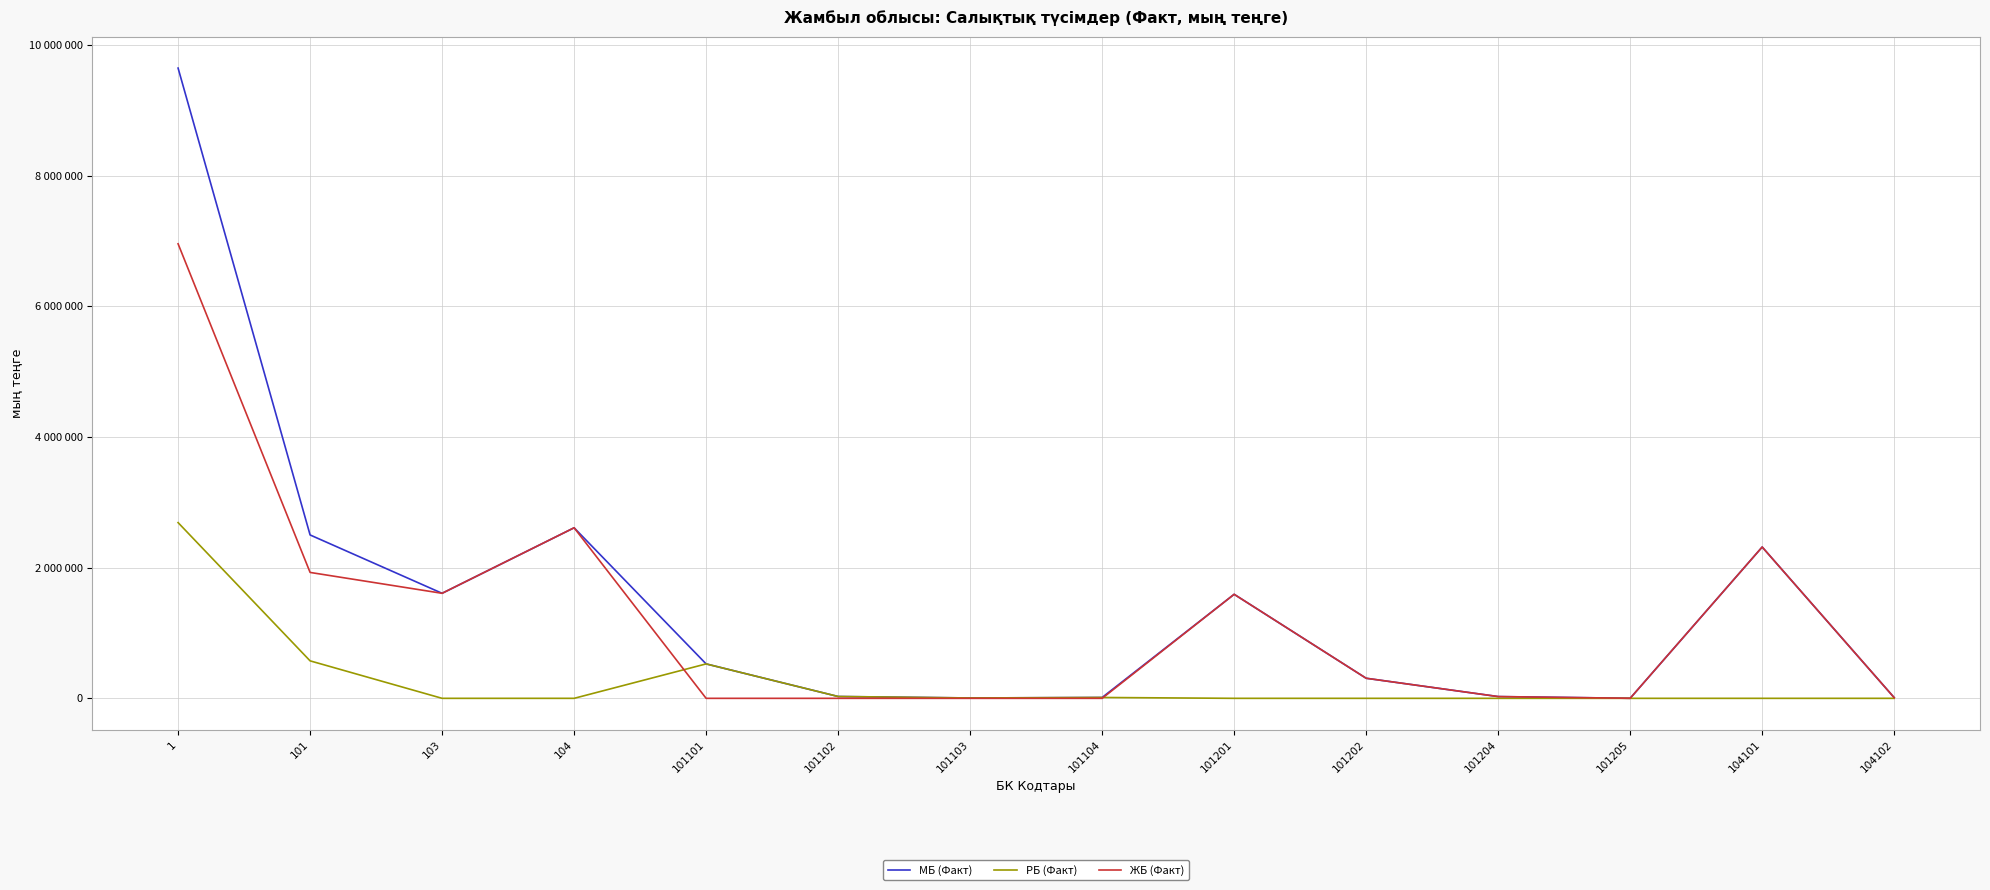

What are all the series names shown in the legend?

МБ (Факт), РБ (Факт), ЖБ (Факт)